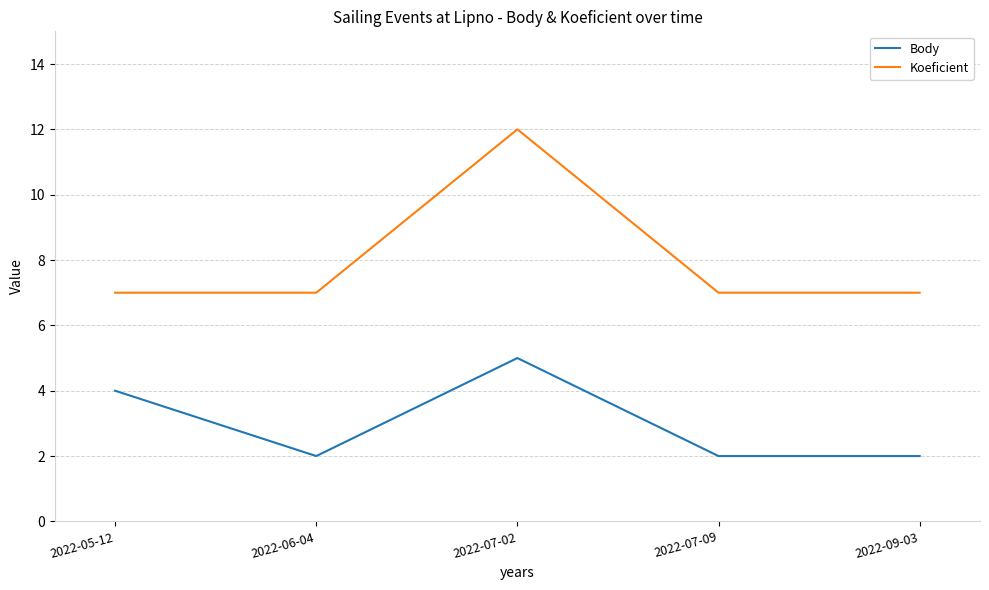

How many lines are shown in the chart?

2